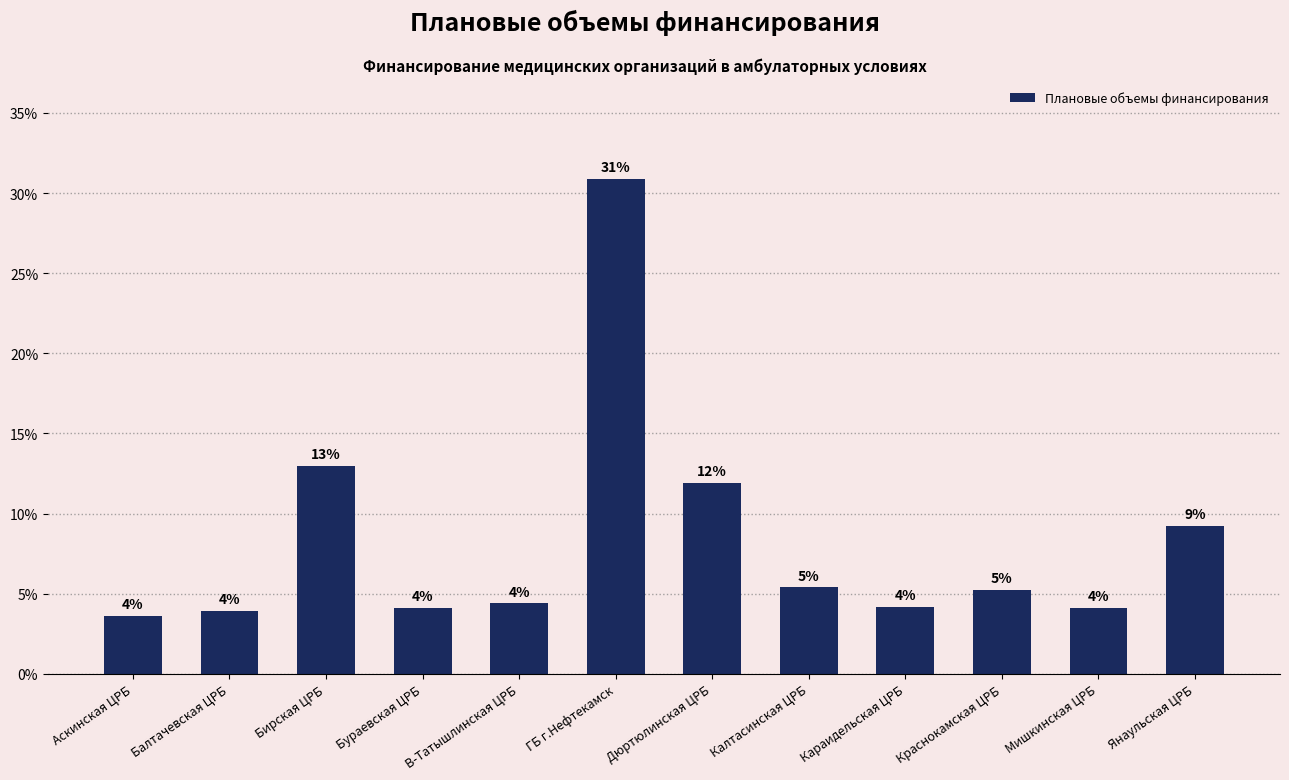

True or false: the data shows 1.1 at Калтасинская ЦРБ.

False